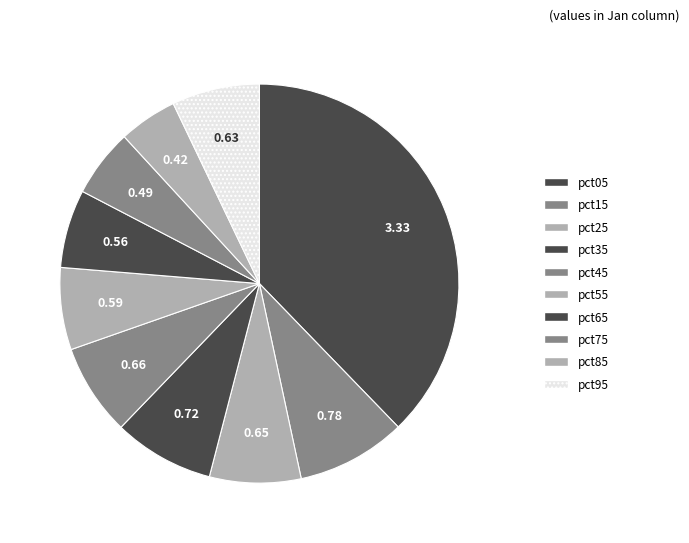

Which has a higher value, pct55 or pct35?

pct35